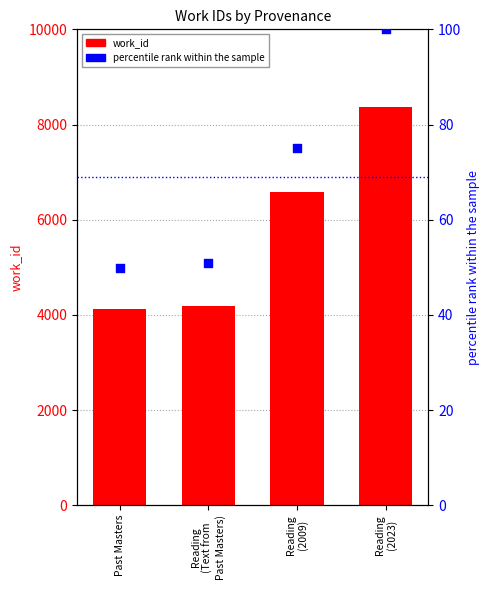

Which series has the largest Y range (max minus min)?

work_id